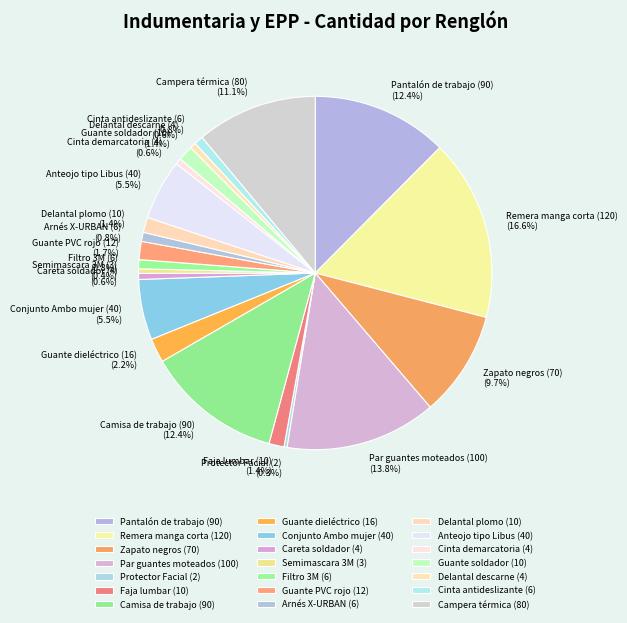

What is the largest slice in the pie chart?

Remera manga corta (120)